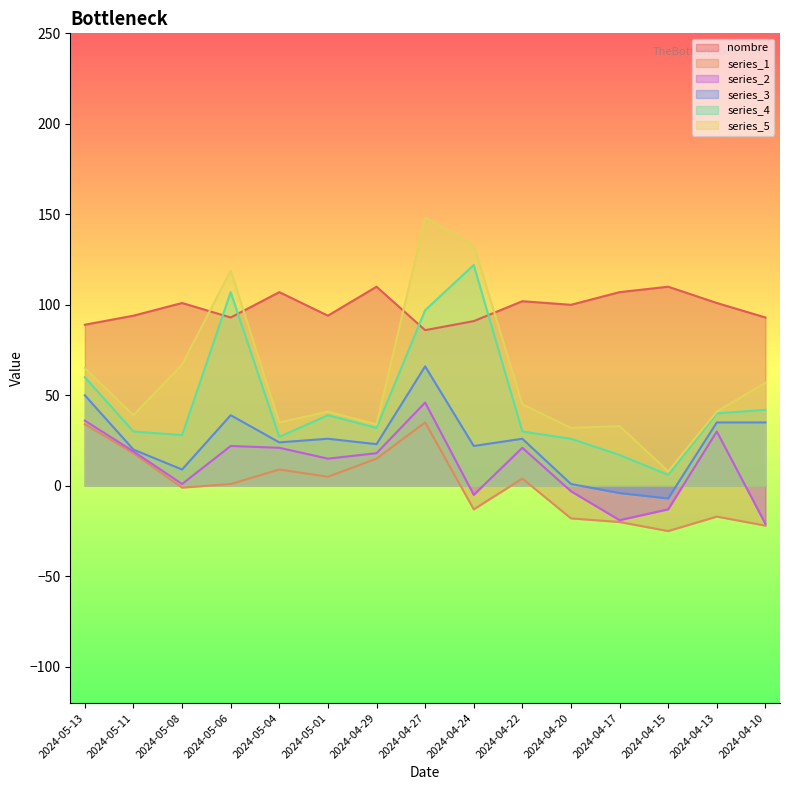

Which series has the widest spread of values?

series_5